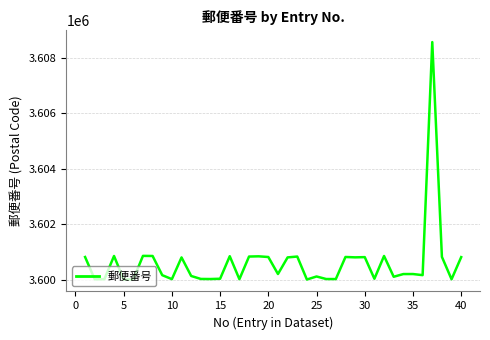

What is the greatest value displayed?

3608567